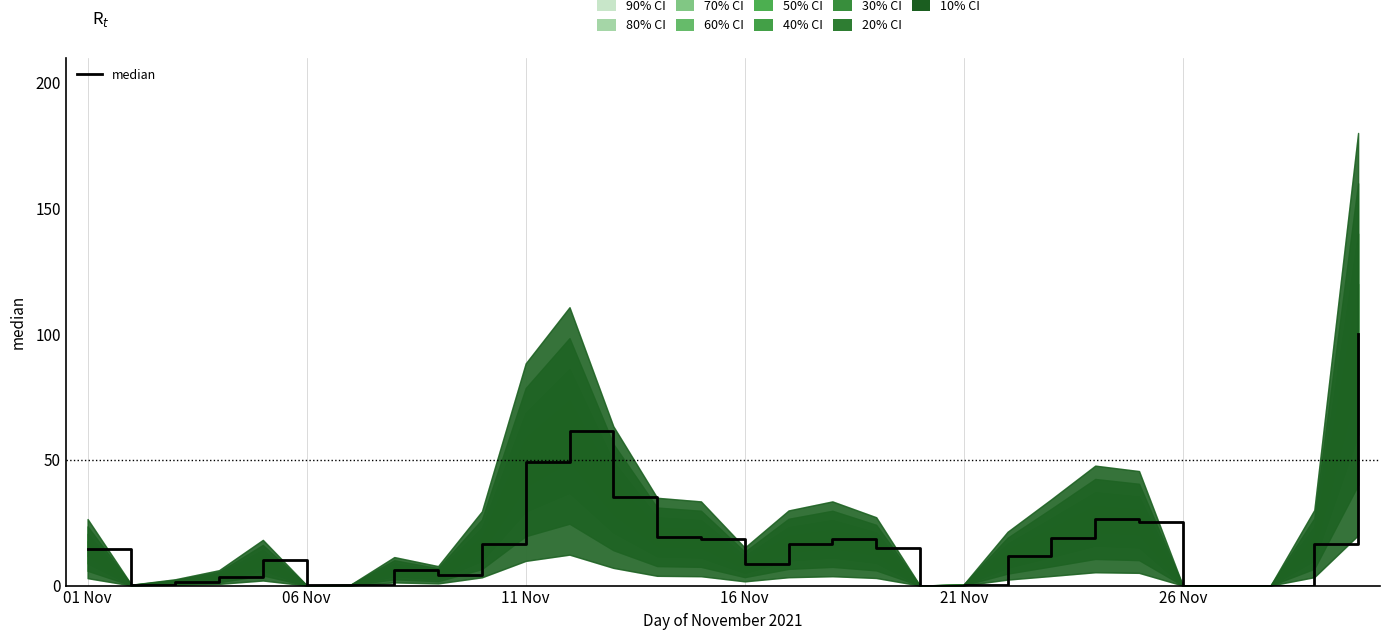

At which category does the chart reach its peak across all series?

29